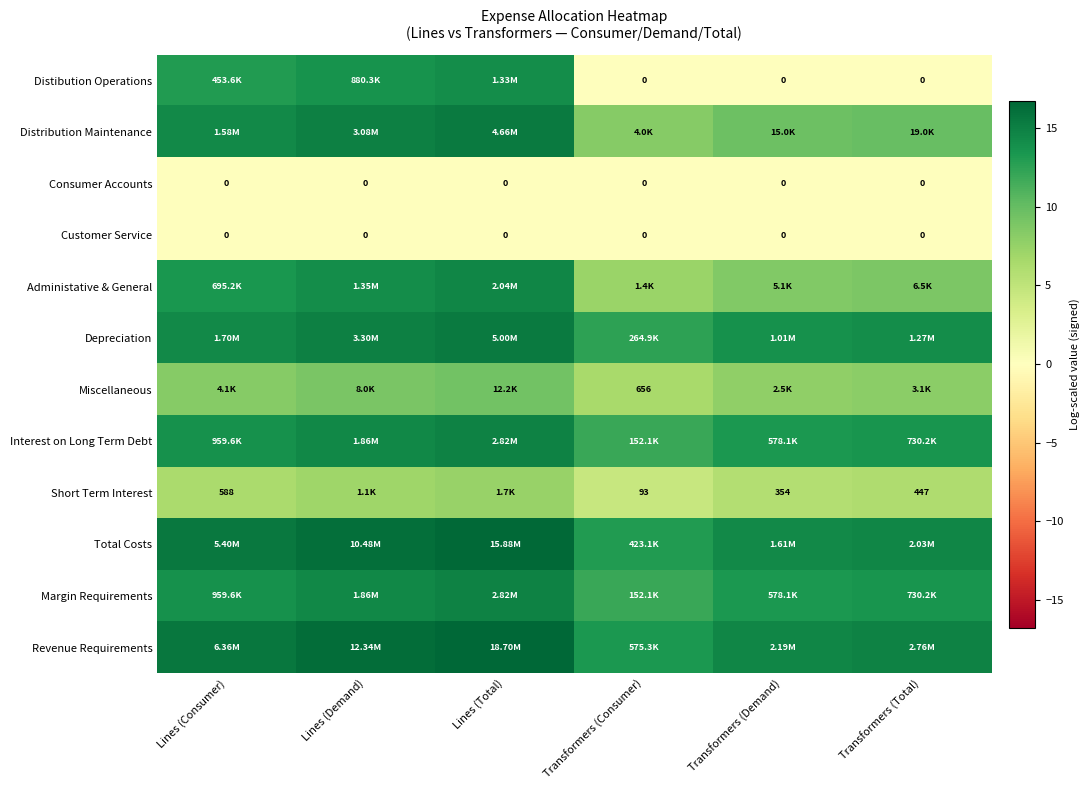

At which label does Margin Requirements first exceed 13?

Lines (Consumer)